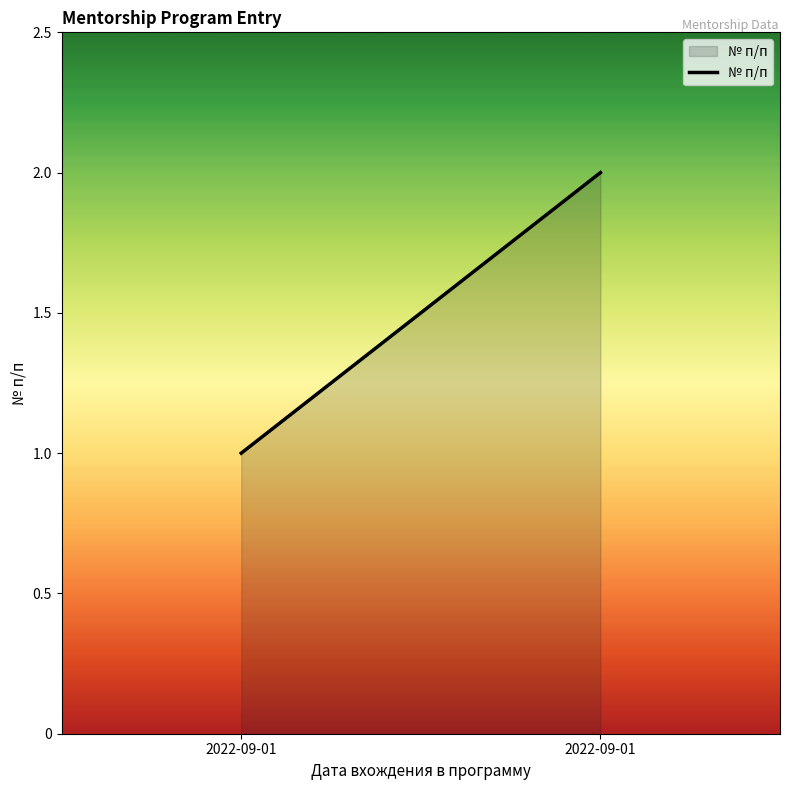

What is the sum of all values?

3